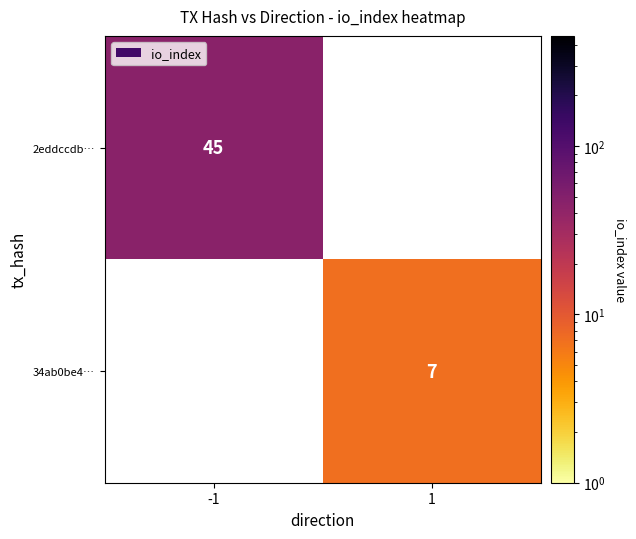

At which category does the chart reach its peak across all series?

-1